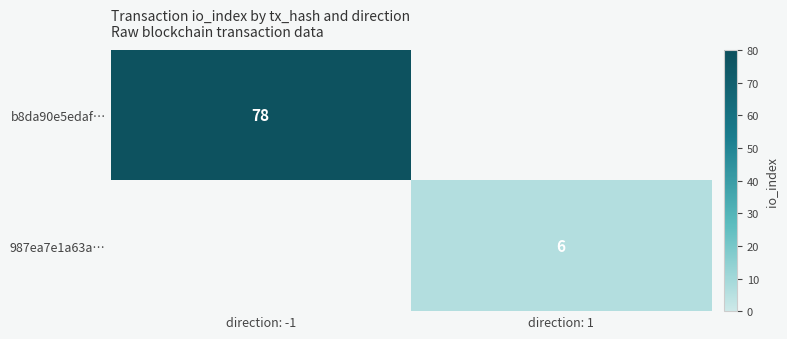

Is it true that 987ea7e1a63a… equals 6 at direction: 1?

True